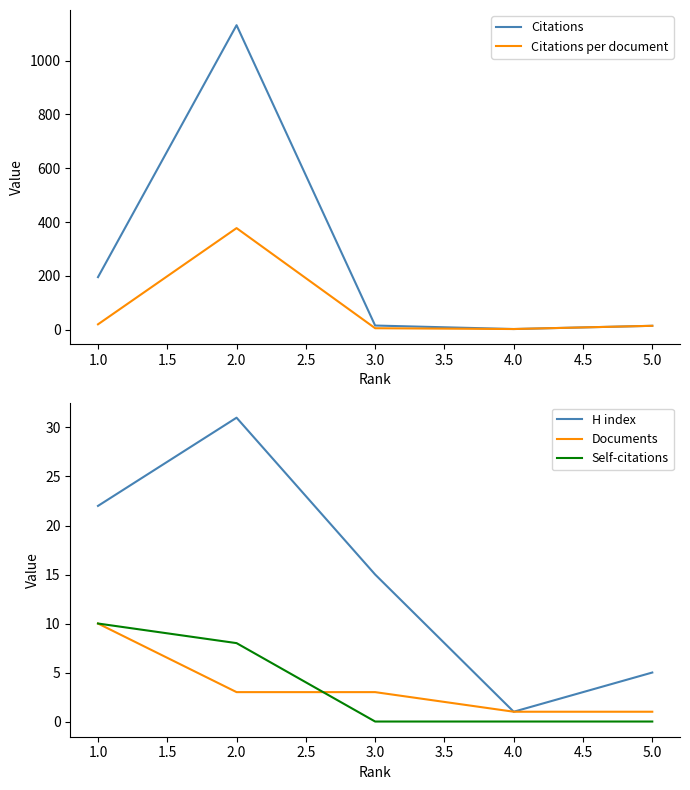

Is it true that H index equals 36 at 1.0?

False